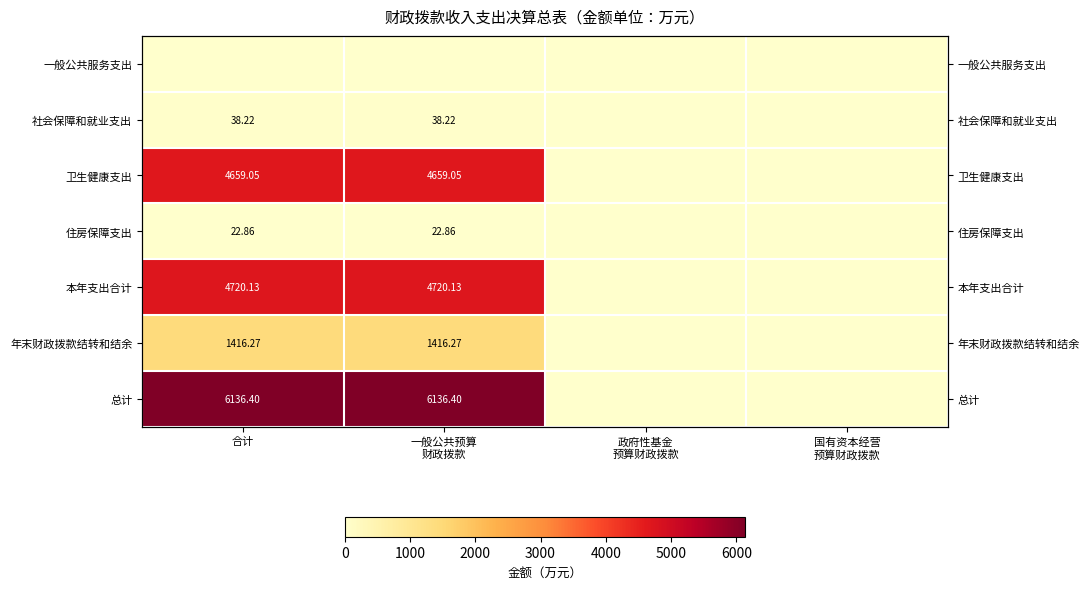

At which category does the chart reach its minimum across all series?

合计